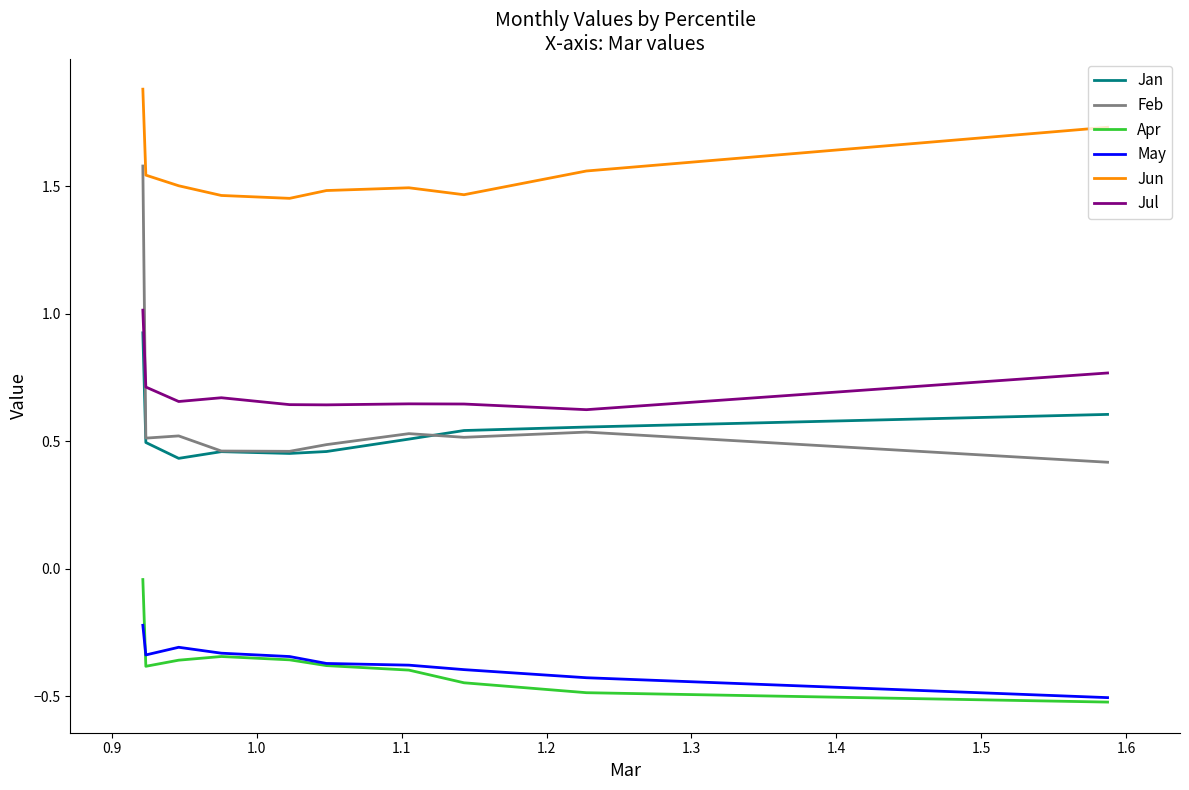

What is the greatest value displayed?

1.9